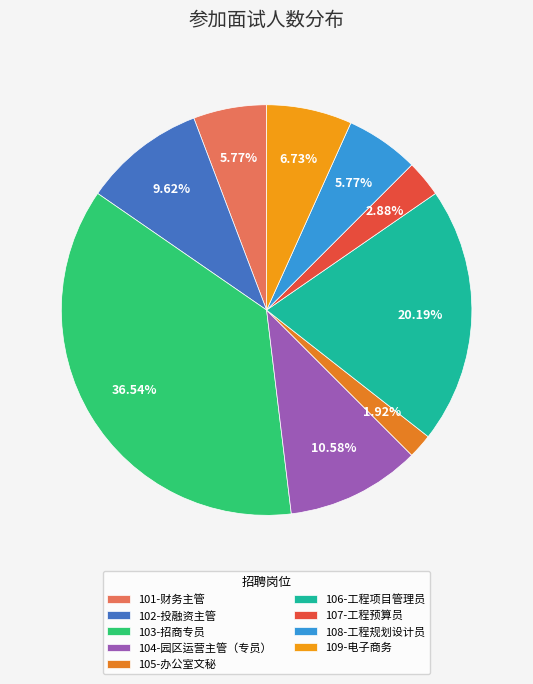

Which category has the biggest portion of the pie?

103-招商专员